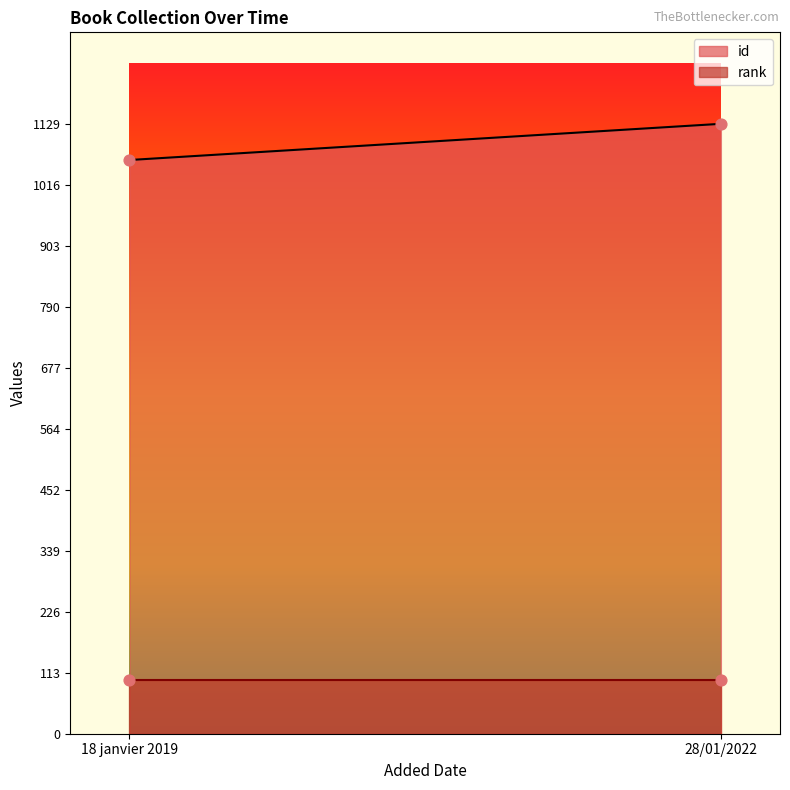

Which series has the widest spread of Y values?

id